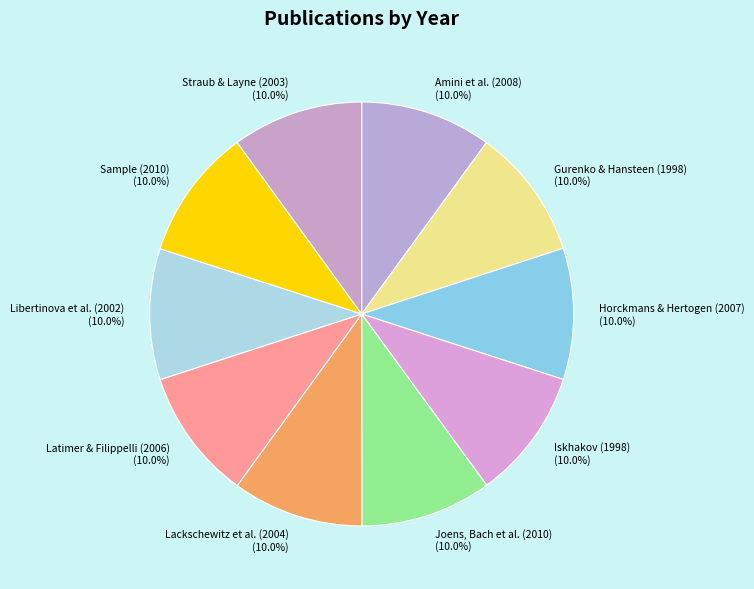

The Iskhakov (1998) slice represents 10% of the pie. True or false?

True